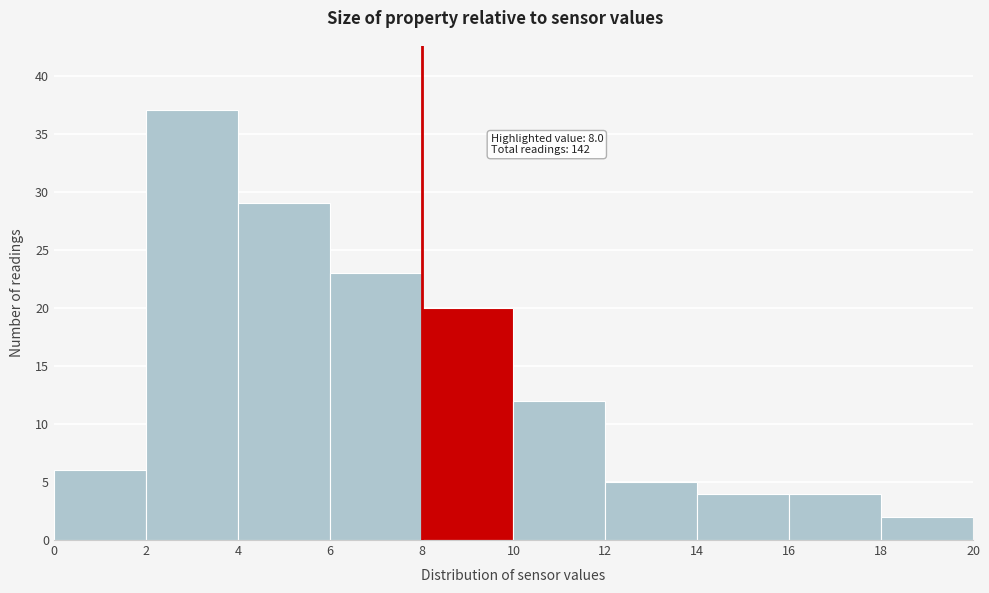

Which range on the x-axis has the tallest bar?

2 to 4